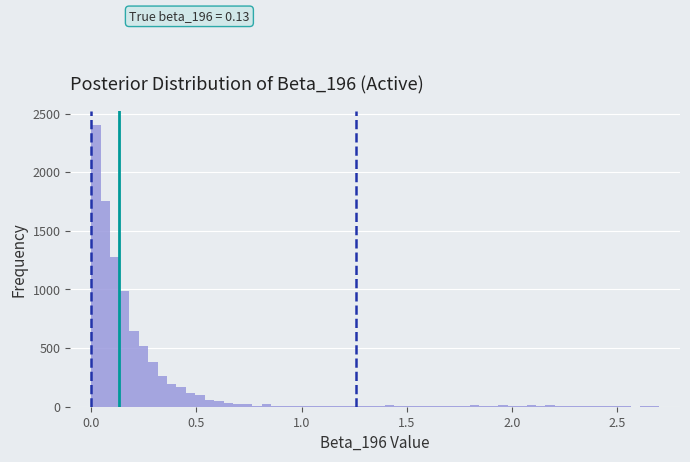

Around what value on the x-axis is the tallest bar? Give the approximate position of its centre, as read against the axis.

0.00